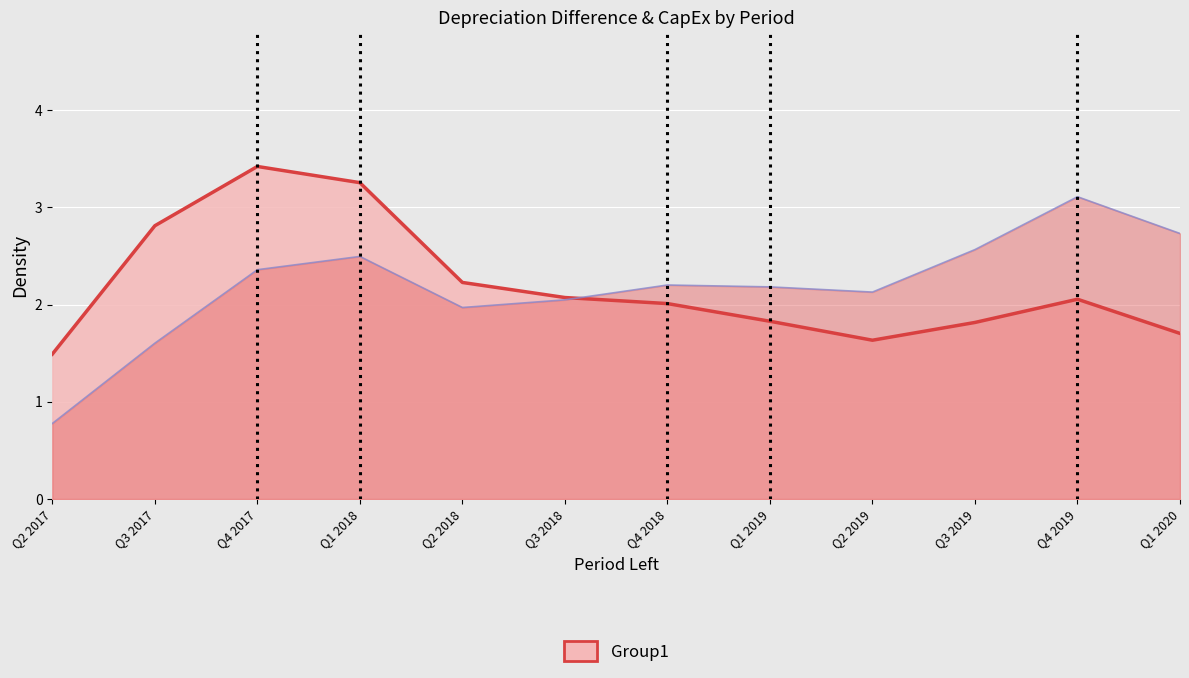

After their last crossing, which series has the higher values: CapEx (line) or Difference (line)?

CapEx (line)